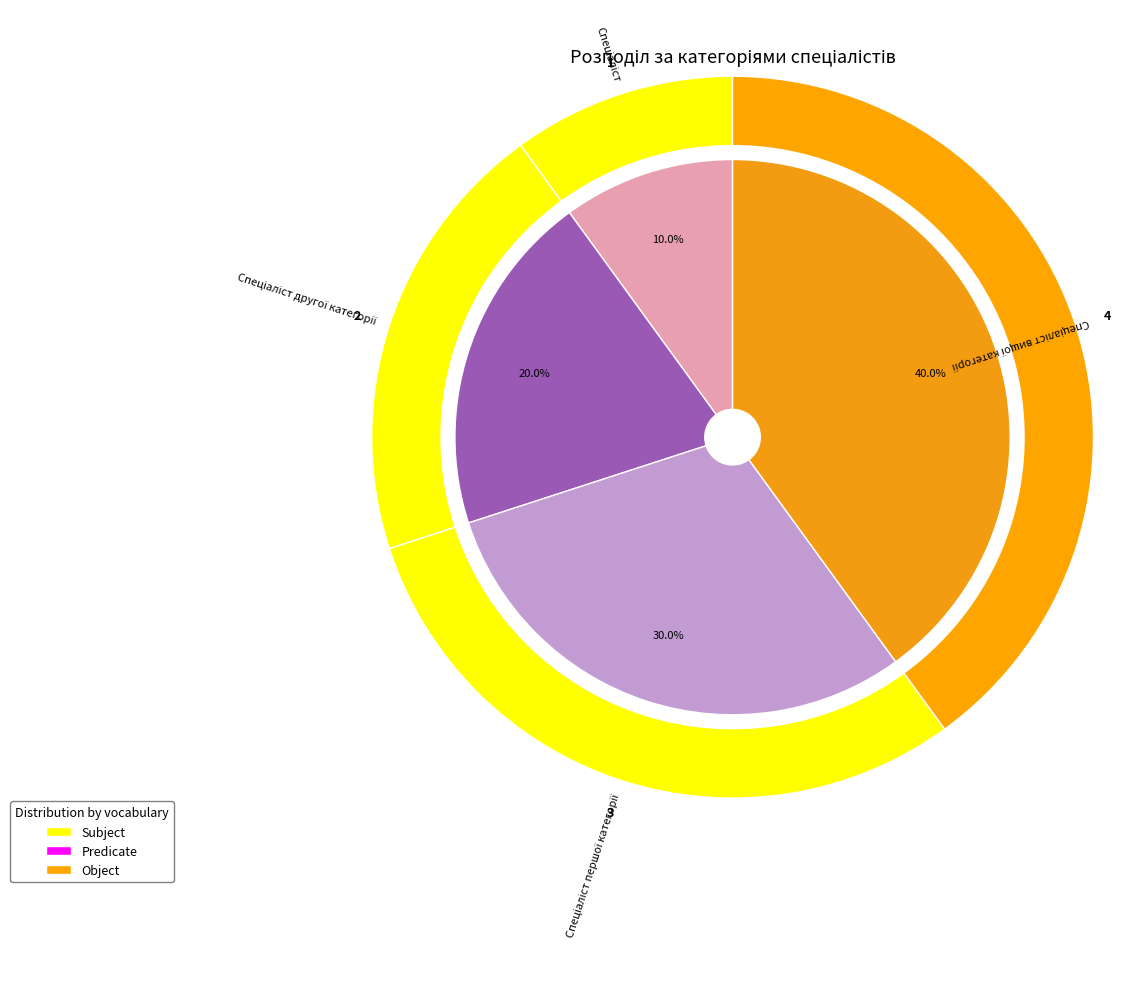

How many segments does this pie chart have?

4